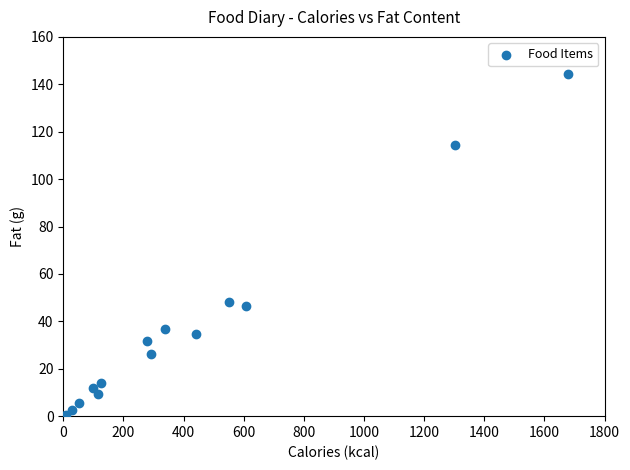

What Y value in the scatter plot is closest to 72?

48.1